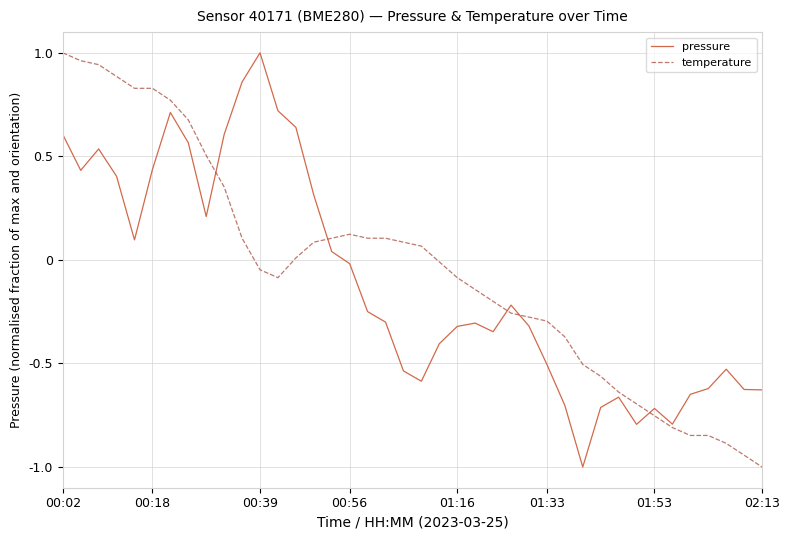

What is the minimum value for temperature?

-1.0